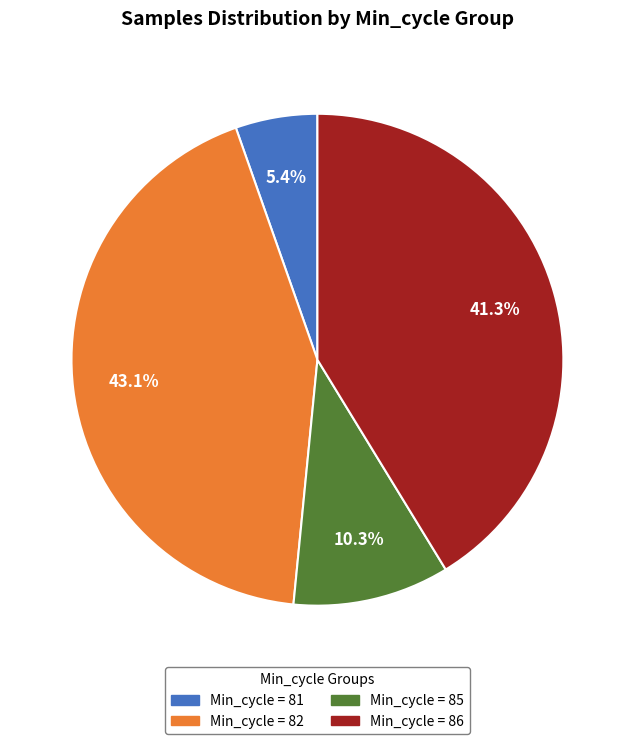

Does any single category account for the majority?

No